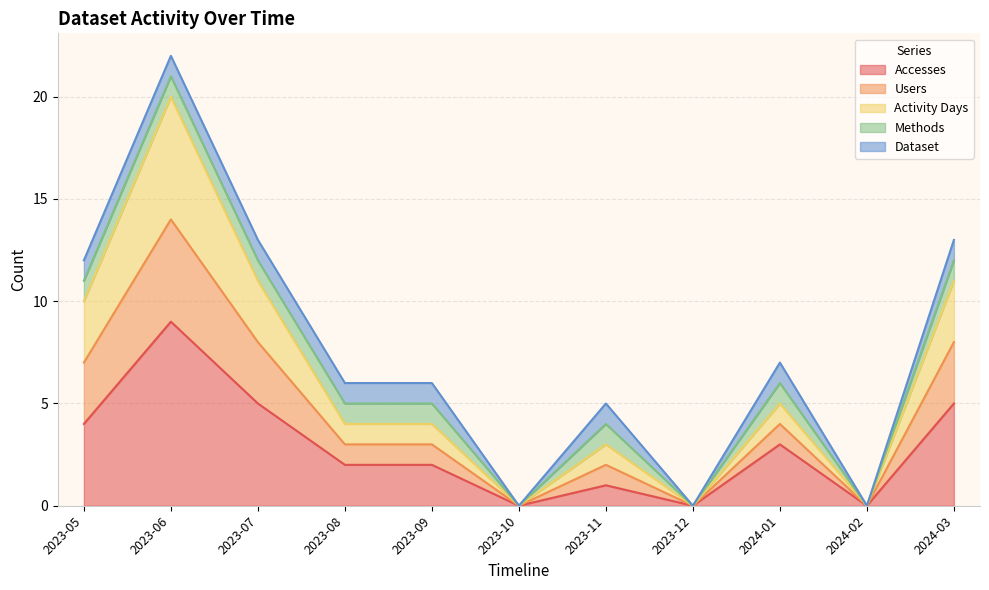

Does the chart have visible grid lines?

Yes